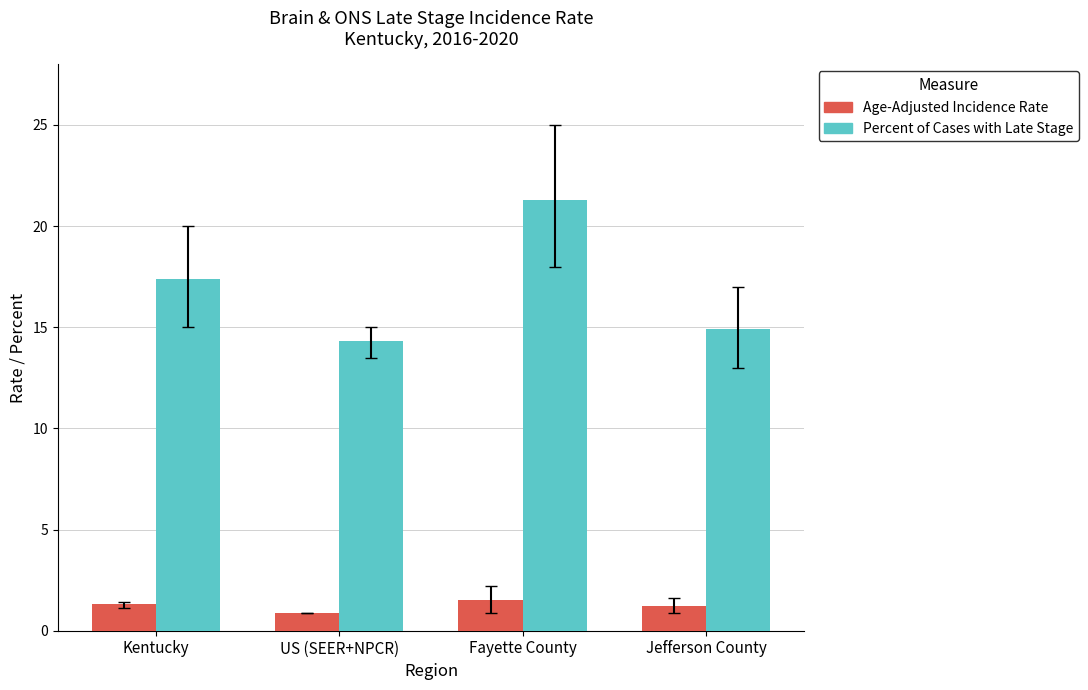

What are all the series names shown in the legend?

Age-Adjusted Incidence Rate, Percent of Cases with Late Stage